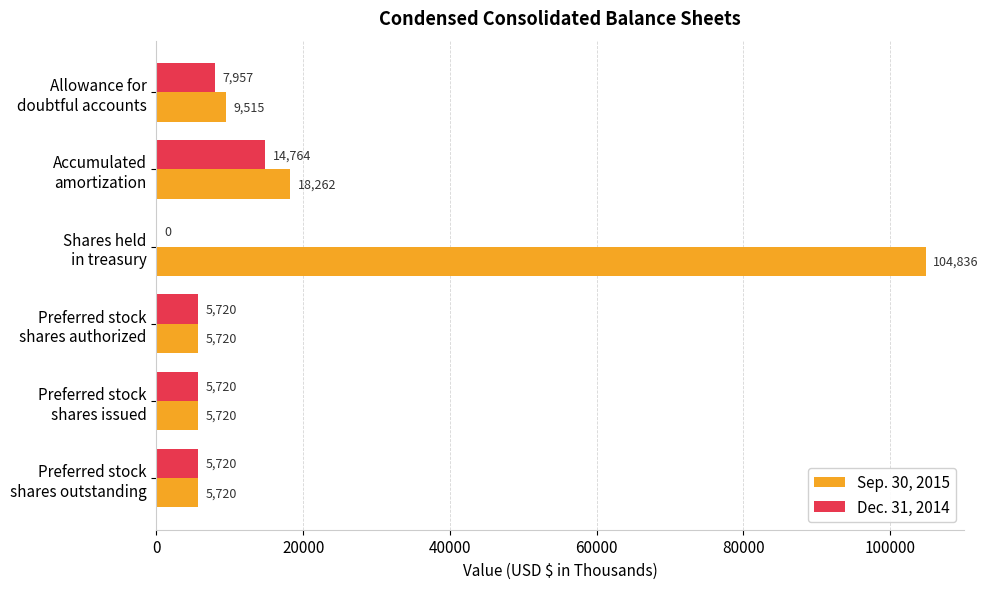

How many values in Dec. 31, 2014 are above zero?

5